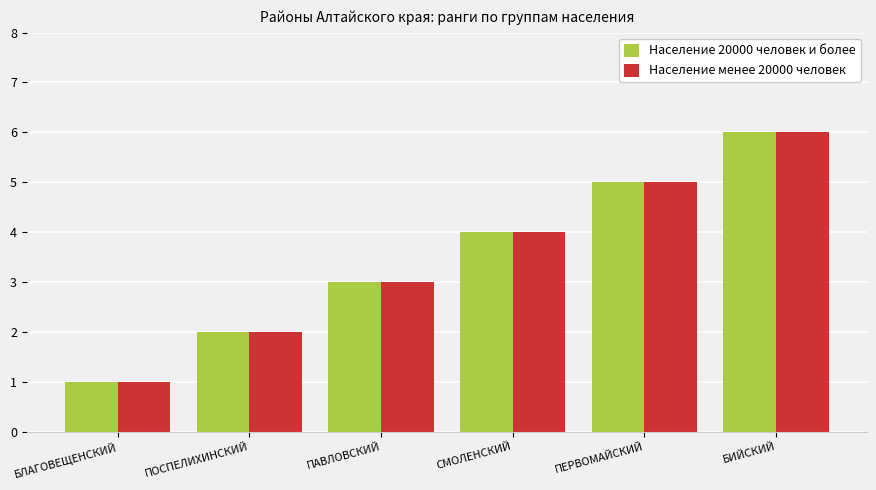

At which category is the sum across all series the highest?

БИЙСКИЙ